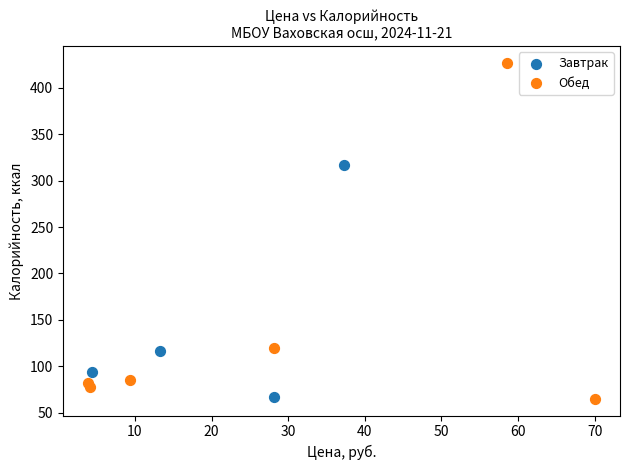

Which series contains the highest Y value?

Обед